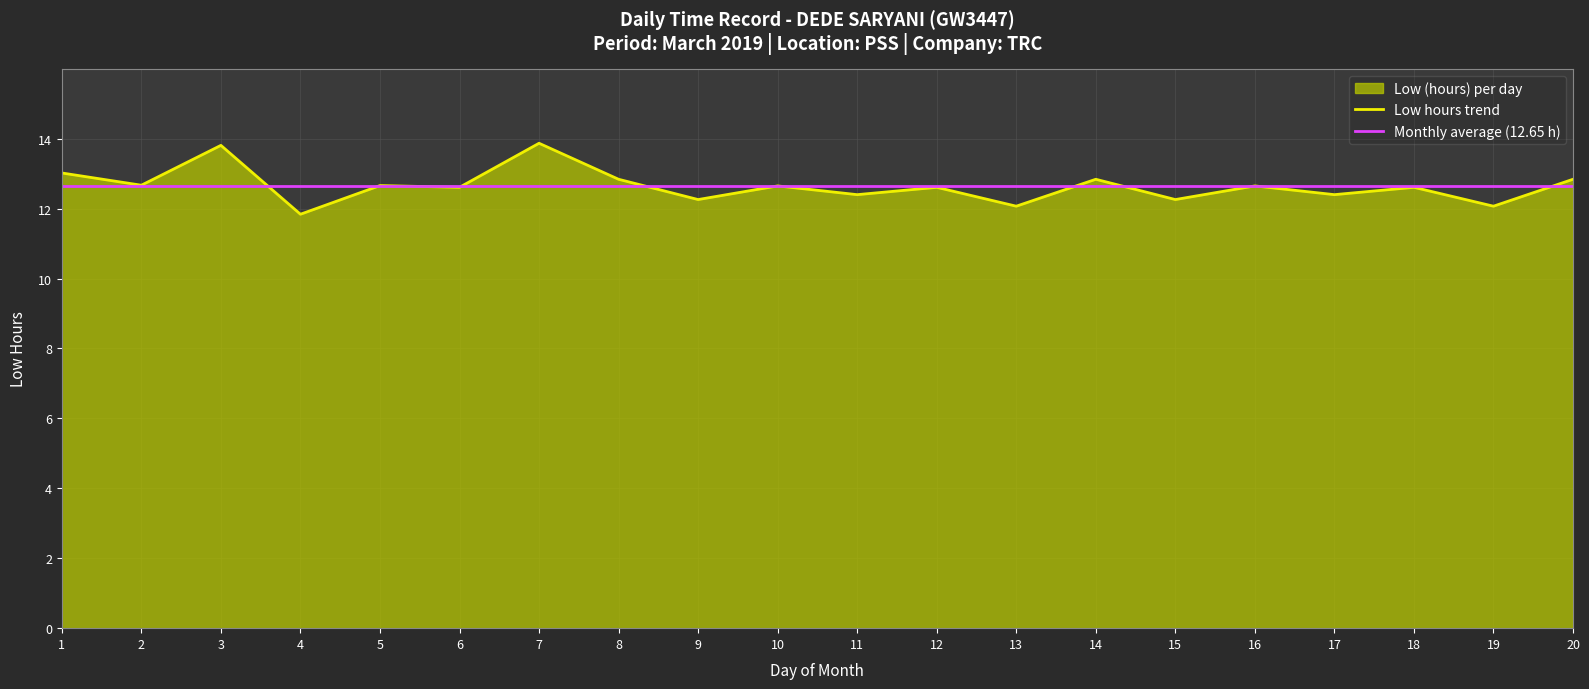

Rank the categories by value from highest to lowest.

7, 3, 1, 8, 14, 20, 2, 5, 10, 16, 6, 12, 18, 11, 17, 9, 15, 13, 19, 4